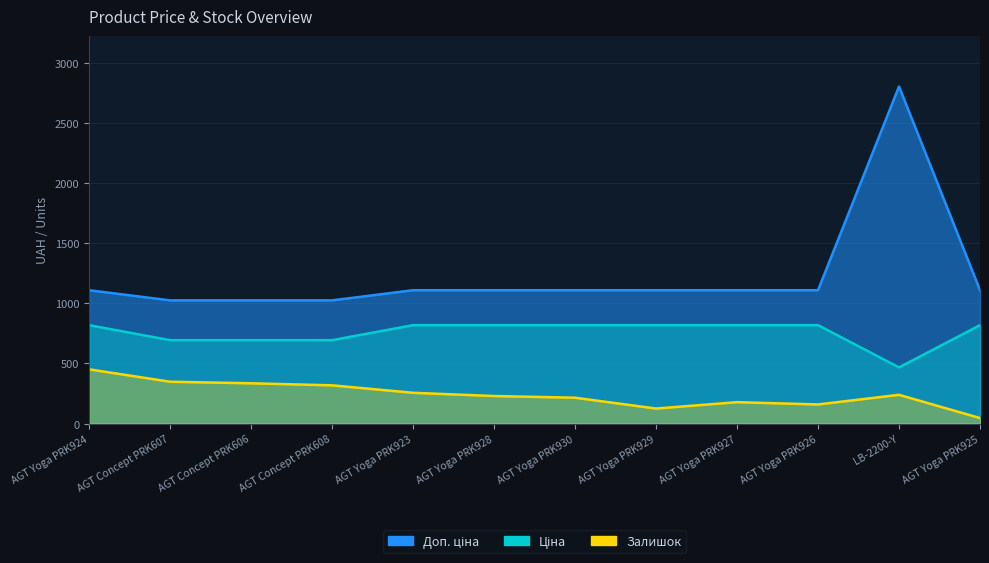

True or false: Ціна and Залишок cross at least once.

False